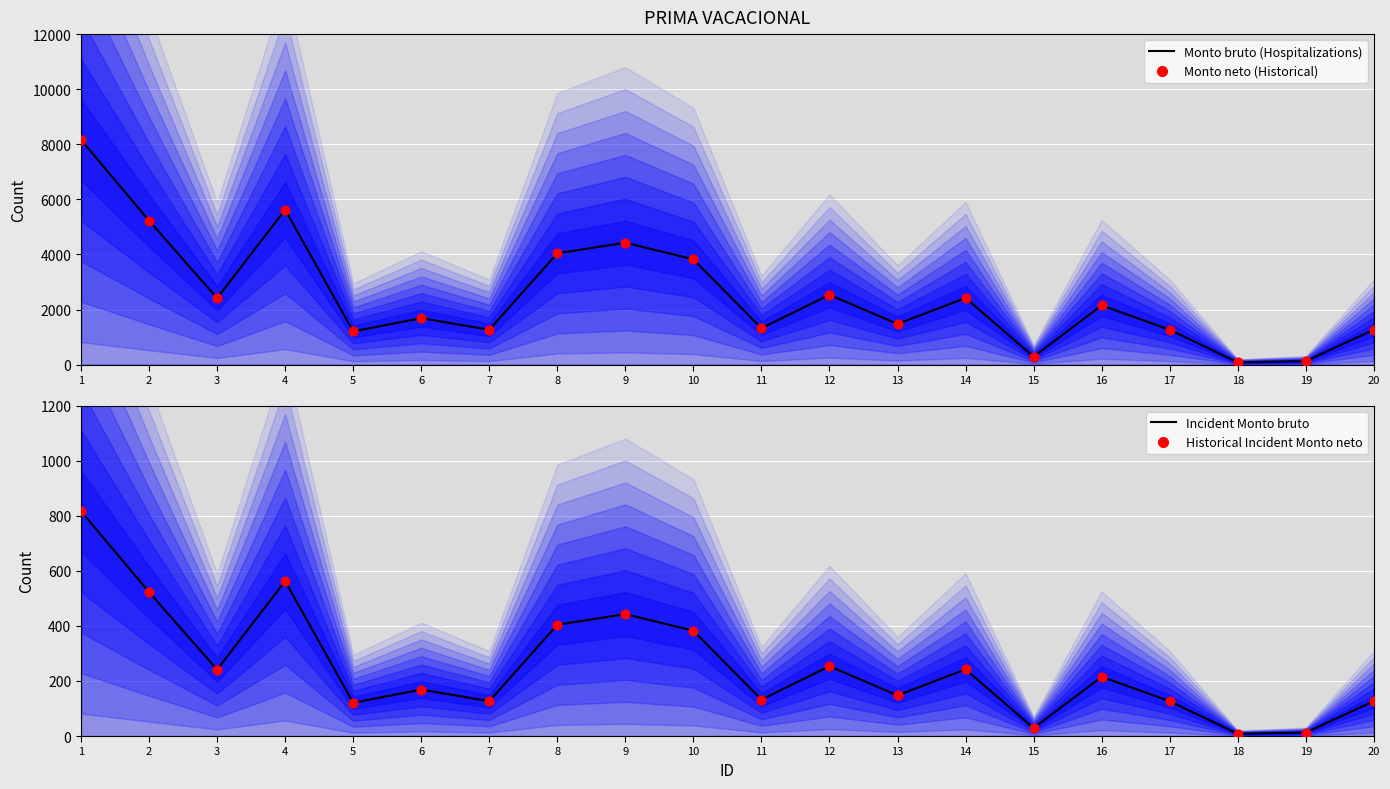

Which series has the largest total across all categories?

Monto bruto (Hospitalizations)